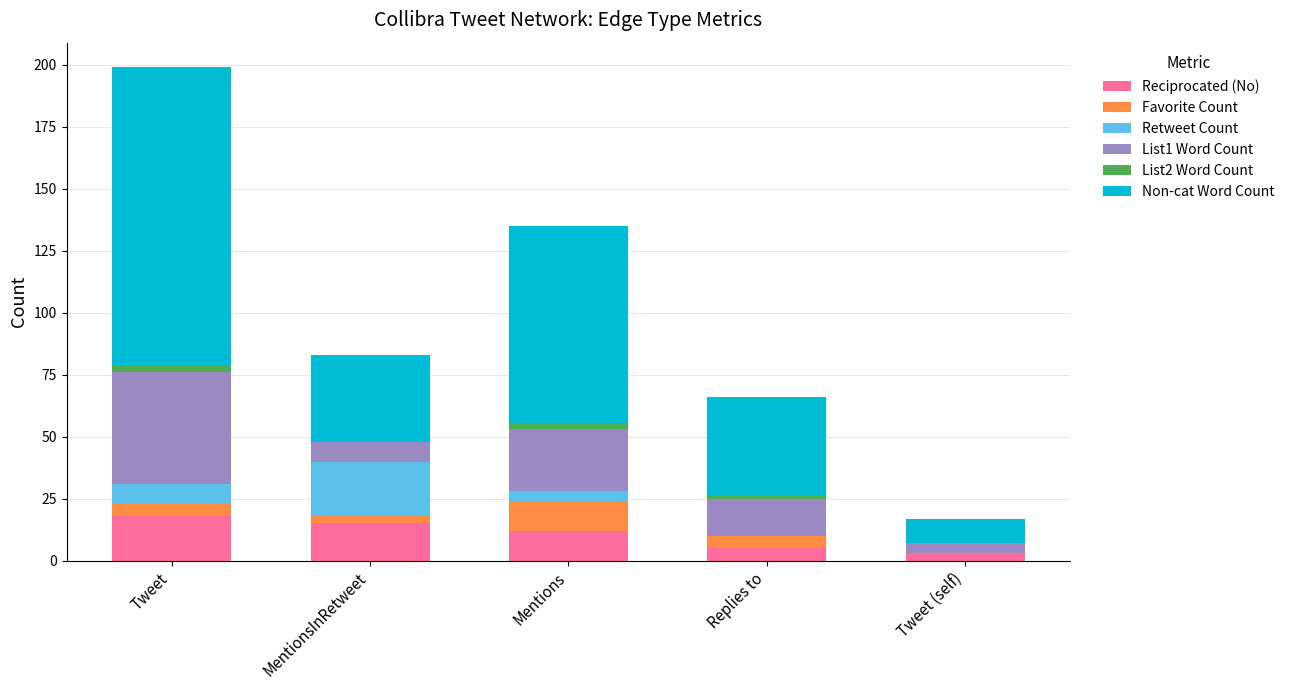

What is the highest value of the Reciprocated (No) series?

18